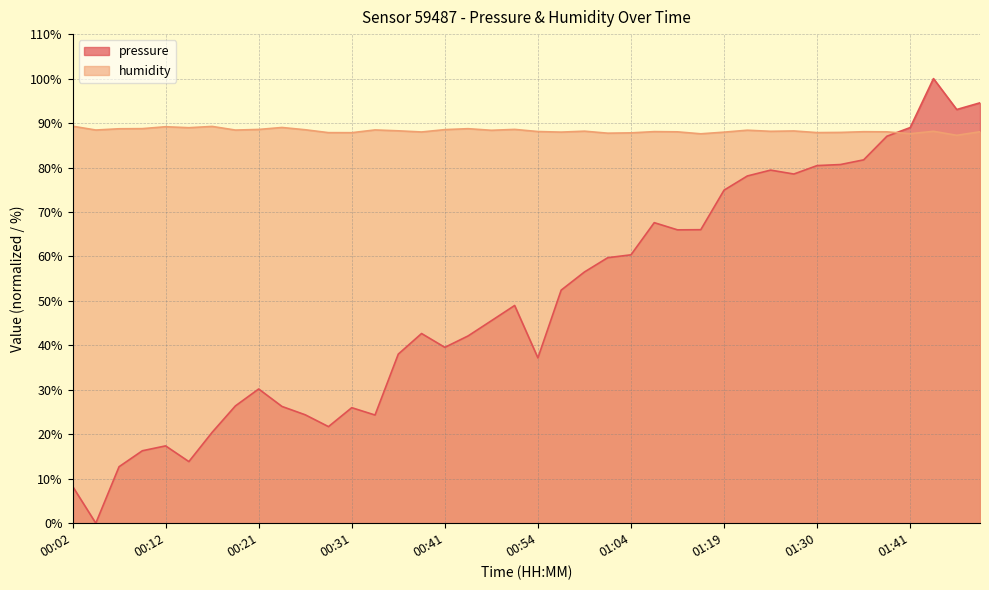

Which series has the largest total across all categories?

humidity